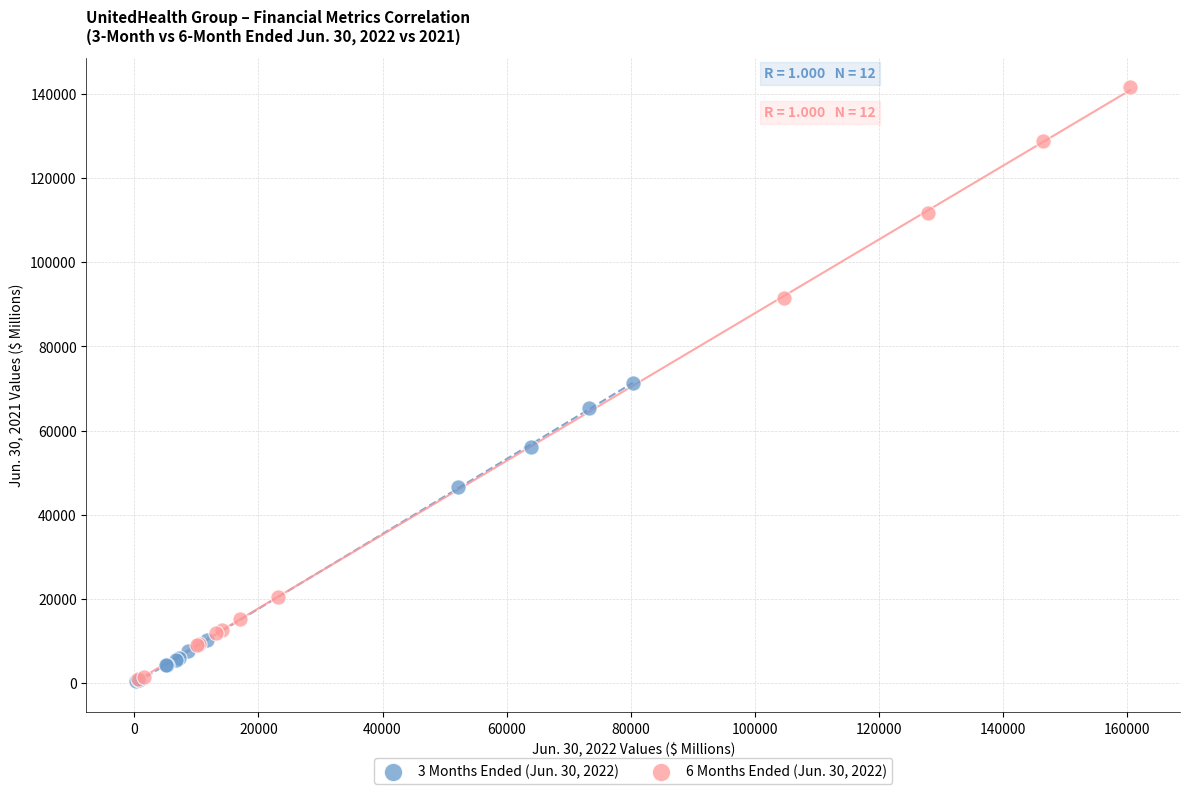

Which series has the largest Y range (max minus min)?

6 Months Ended (Jun. 30, 2022)